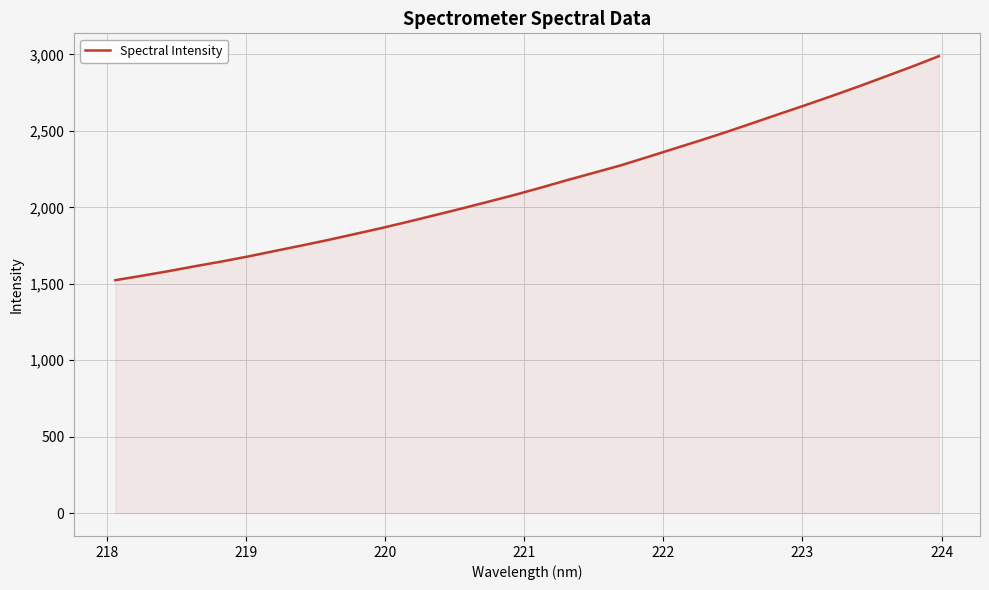

What is the difference between the maximum and minimum values?

1464.9